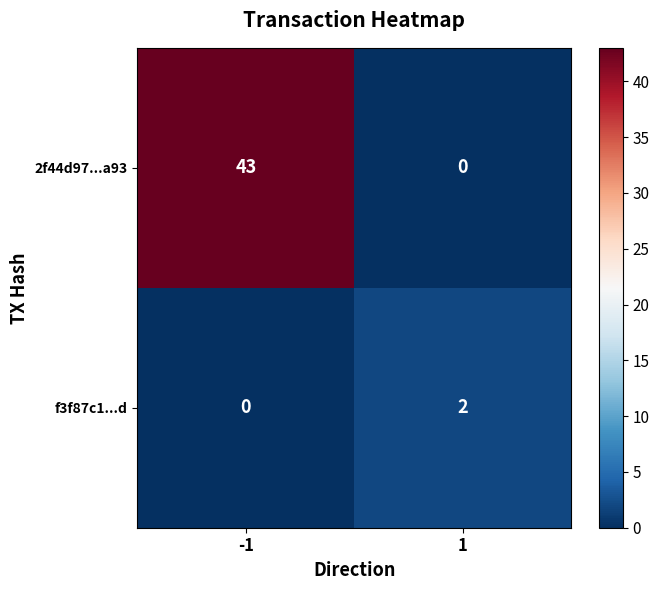

Between -1 and 1, which series saw the biggest shift?

2f44d97...a93